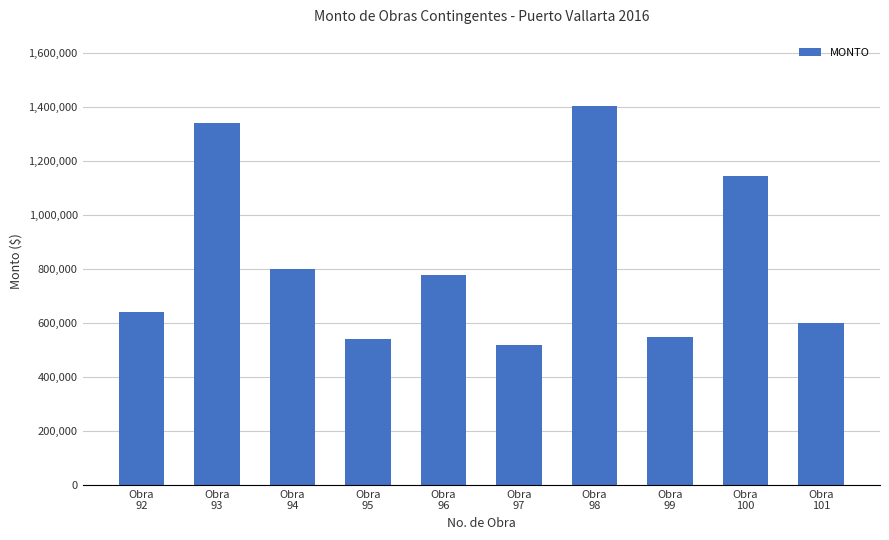

The chart shows a value of 844295.6 at Obra
99. True or false?

False